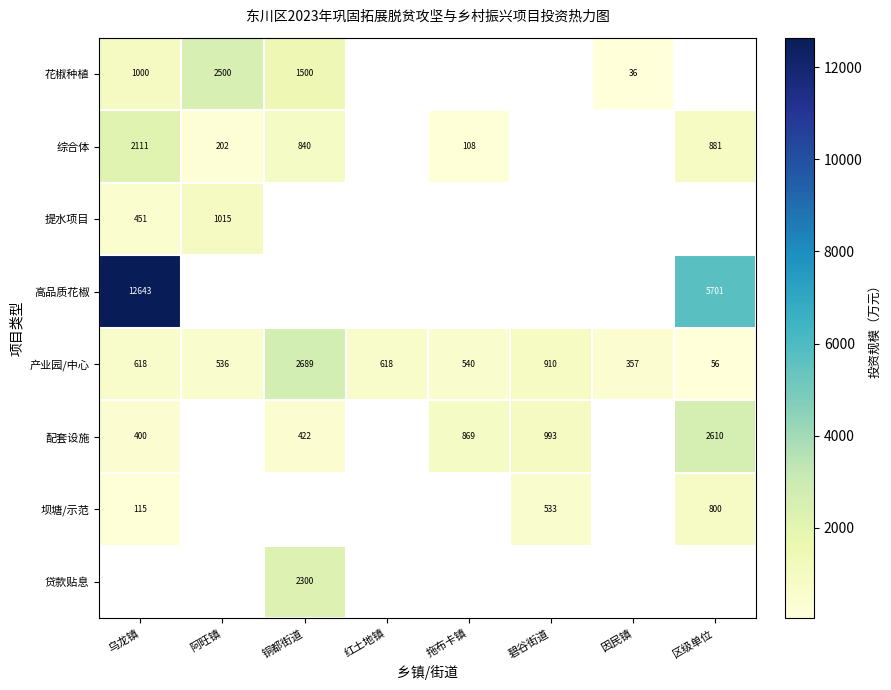

The 坝塘/示范 series shows 409.5 at 区级单位. True or false?

False